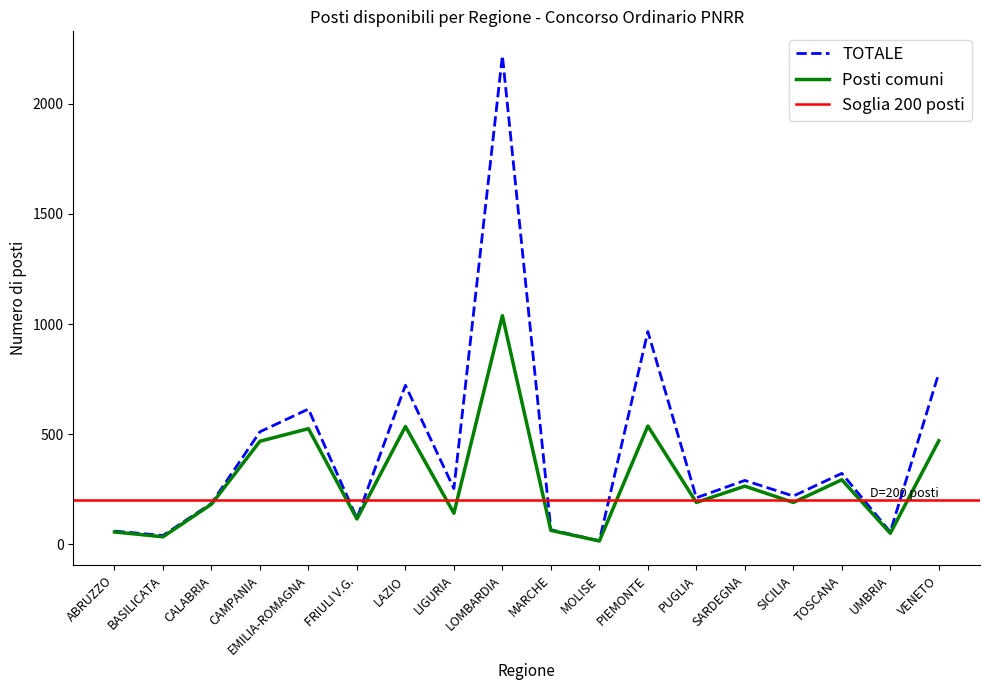

Between EMILIA-ROMAGNA and LAZIO, which is larger?

LAZIO